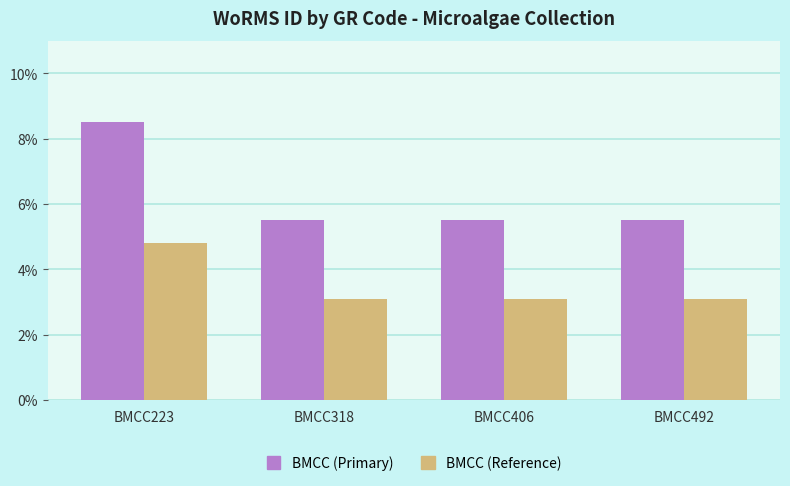

Reading left to right, extract all data points from this chart.

BMCC (Primary): 8.5	5.5	5.5	5.5
BMCC (Reference): 4.8	3.1	3.1	3.1